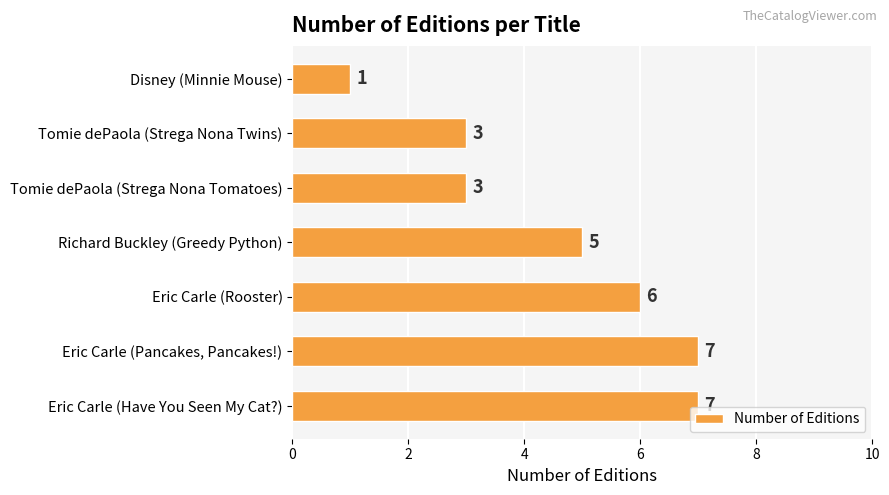

The chart shows a value of 2 at Eric Carle (Rooster). True or false?

False